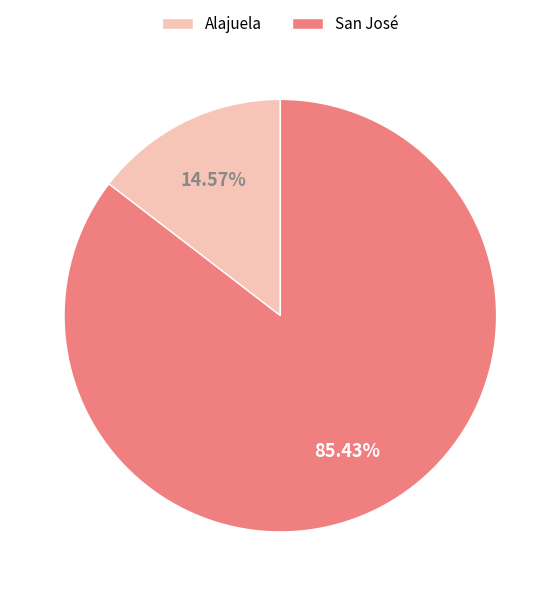

To the nearest percent, what is the difference between the largest and smallest slice percentages?

71%